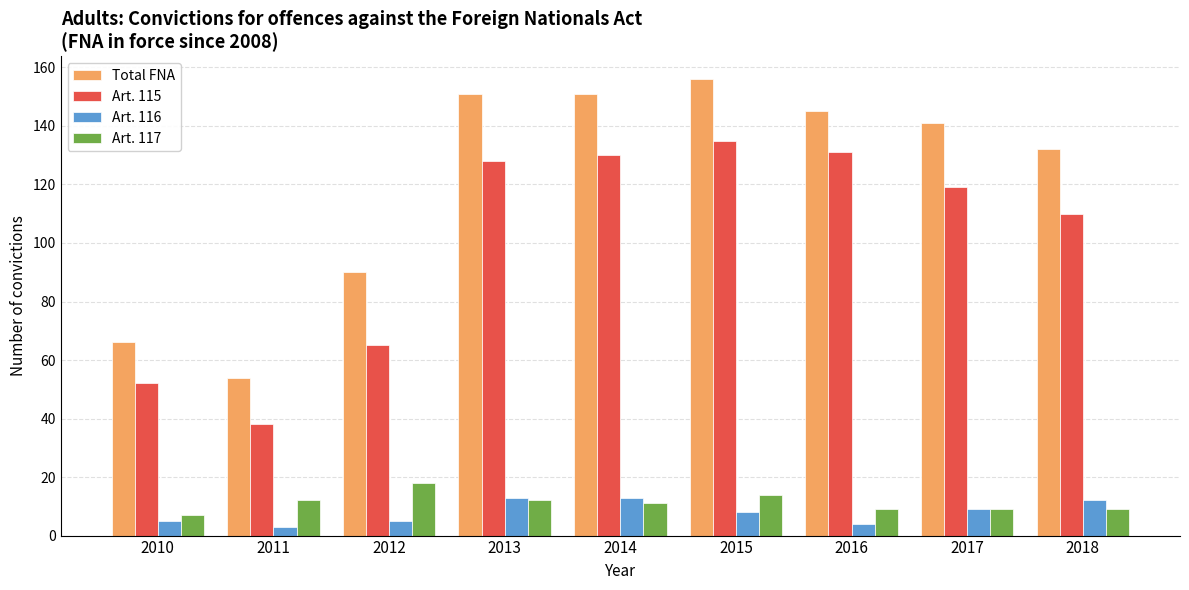

What is the highest value of the Art. 117 series?

18